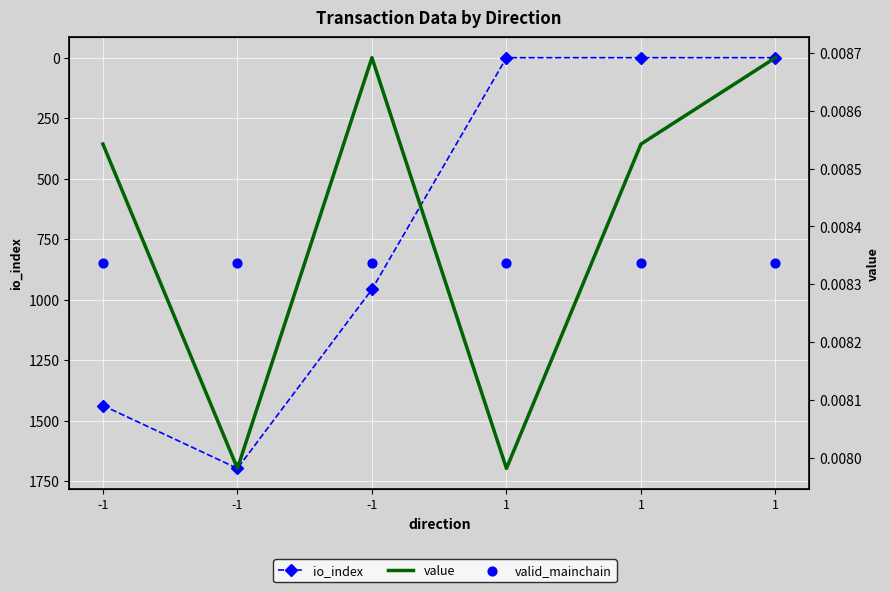

Which series has the largest total across all categories?

valid_mainchain